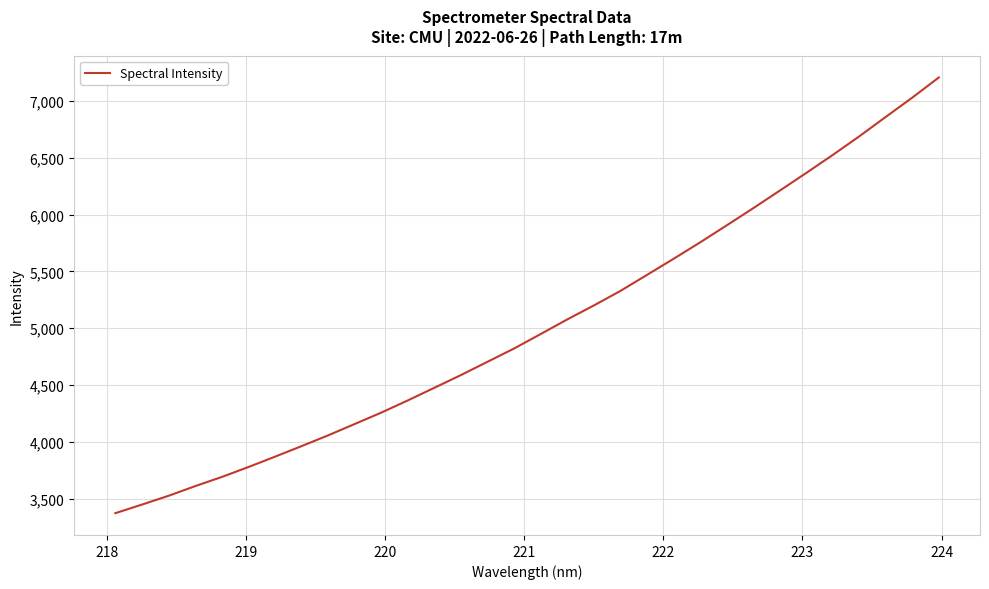

What is the maximum value shown in the chart?

7205.6